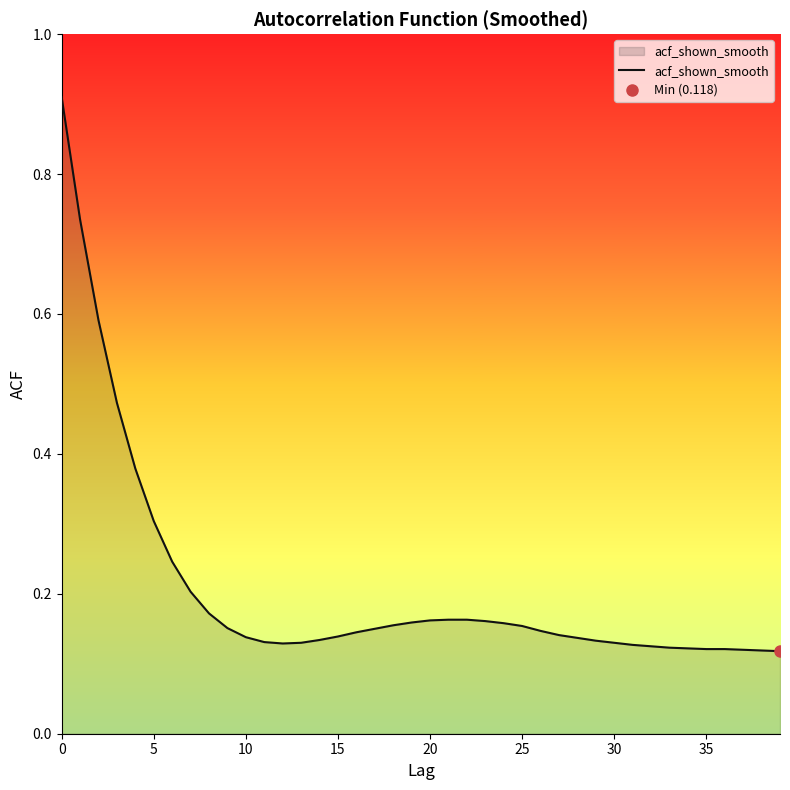

What is the greatest value displayed?

0.9